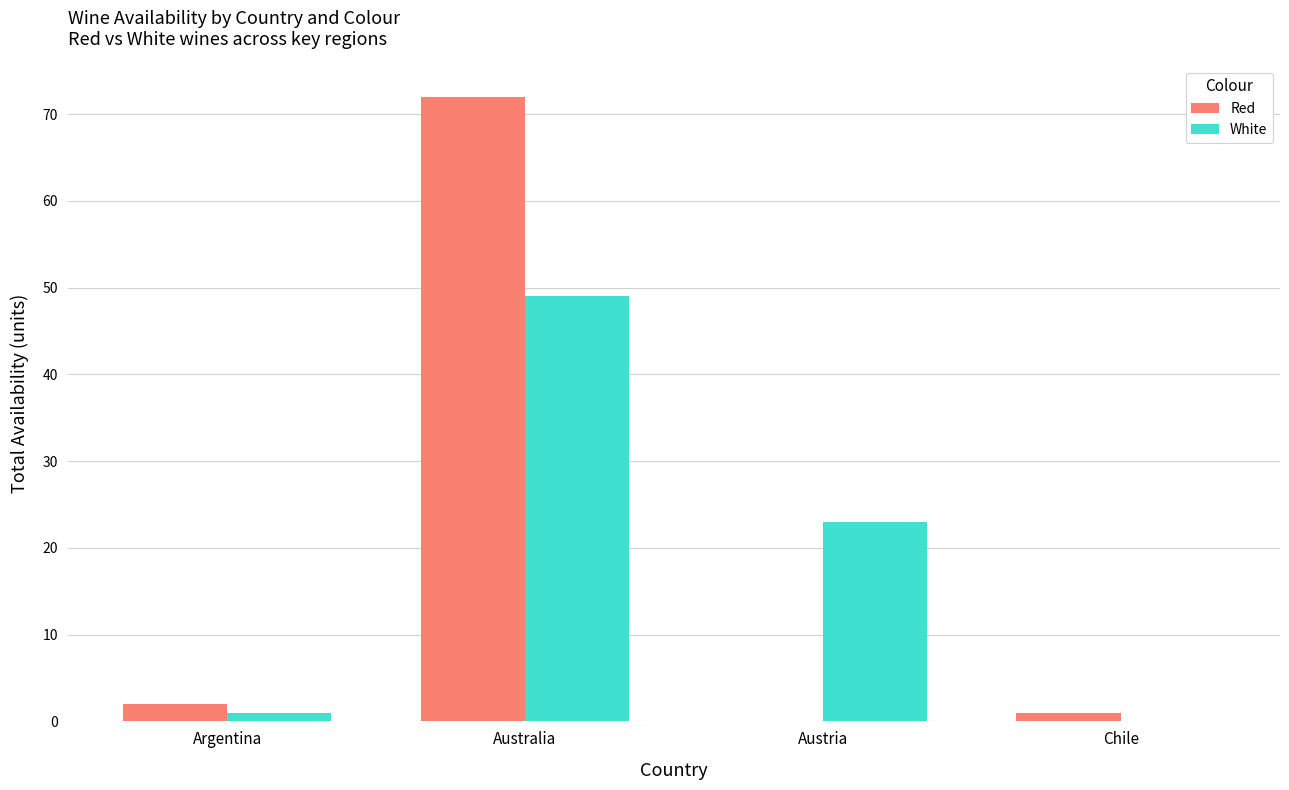

What is the sum of the White values at Chile and Australia?

49